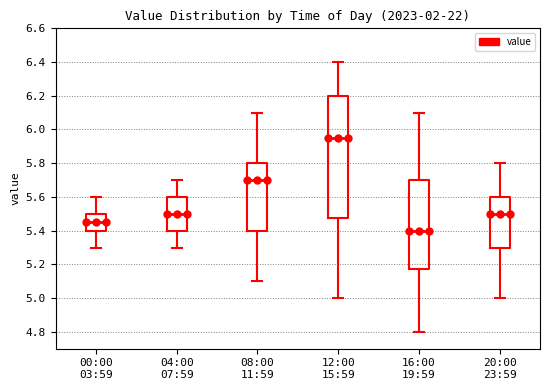

Reading left to right, transcribe this box plot: for each box, give where its median line is, the range the box spans, and where its two whiskers end, as read against the y-axis. The values are not printed on the chart, so give them approximately, as read against the axis.

00:00 03:59: median 5.46, box 5.40 to 5.50, whiskers 5.30 to 5.60
04:00 07:59: median 5.50, box 5.40 to 5.60, whiskers 5.30 to 5.70
08:00 11:59: median 5.70, box 5.40 to 5.80, whiskers 5.10 to 6.10
12:00 15:59: median 5.96, box 5.48 to 6.20, whiskers 5.00 to 6.40
16:00 19:59: median 5.40, box 5.18 to 5.70, whiskers 4.80 to 6.10
20:00 23:59: median 5.50, box 5.30 to 5.60, whiskers 5.00 to 5.80